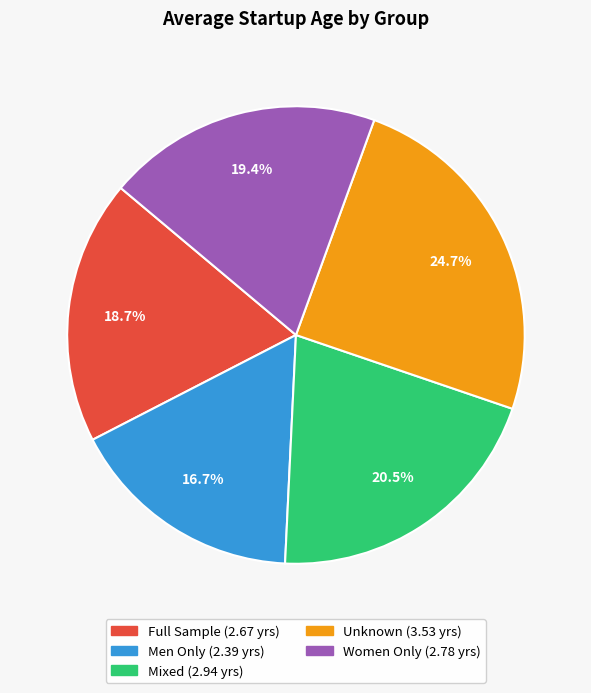

Approximately how many times larger is the value at Women Only compared to Mixed?

0.9